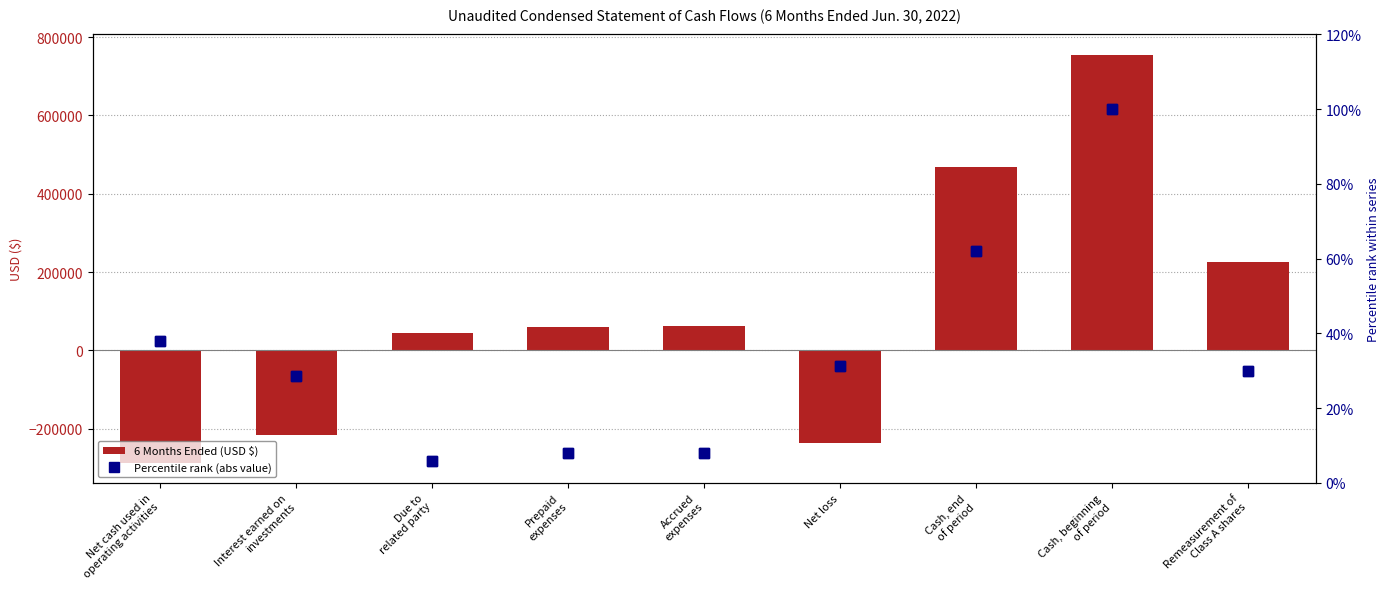

What is the value of the 6 Months Ended (USD $) bar at the 7th from the left?

468656.0